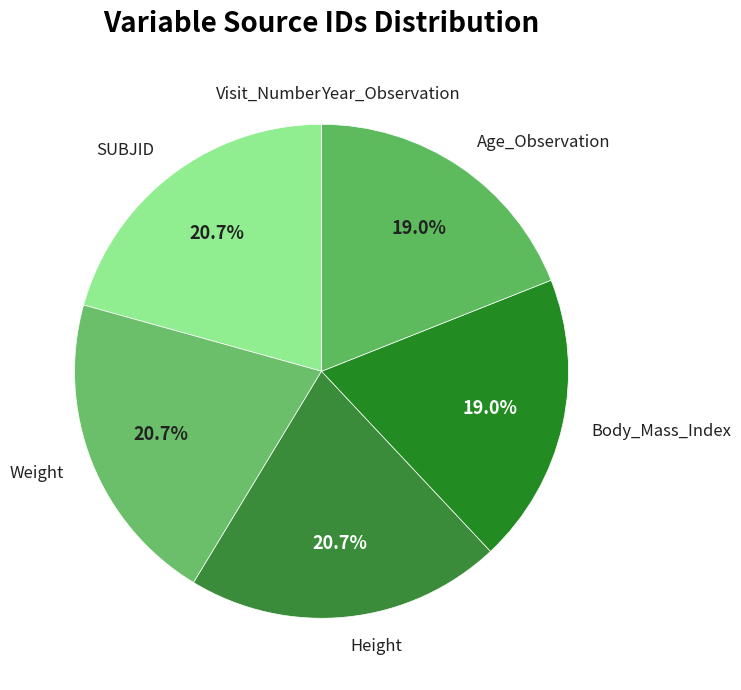

Is Body_Mass_Index the majority of the pie?

No